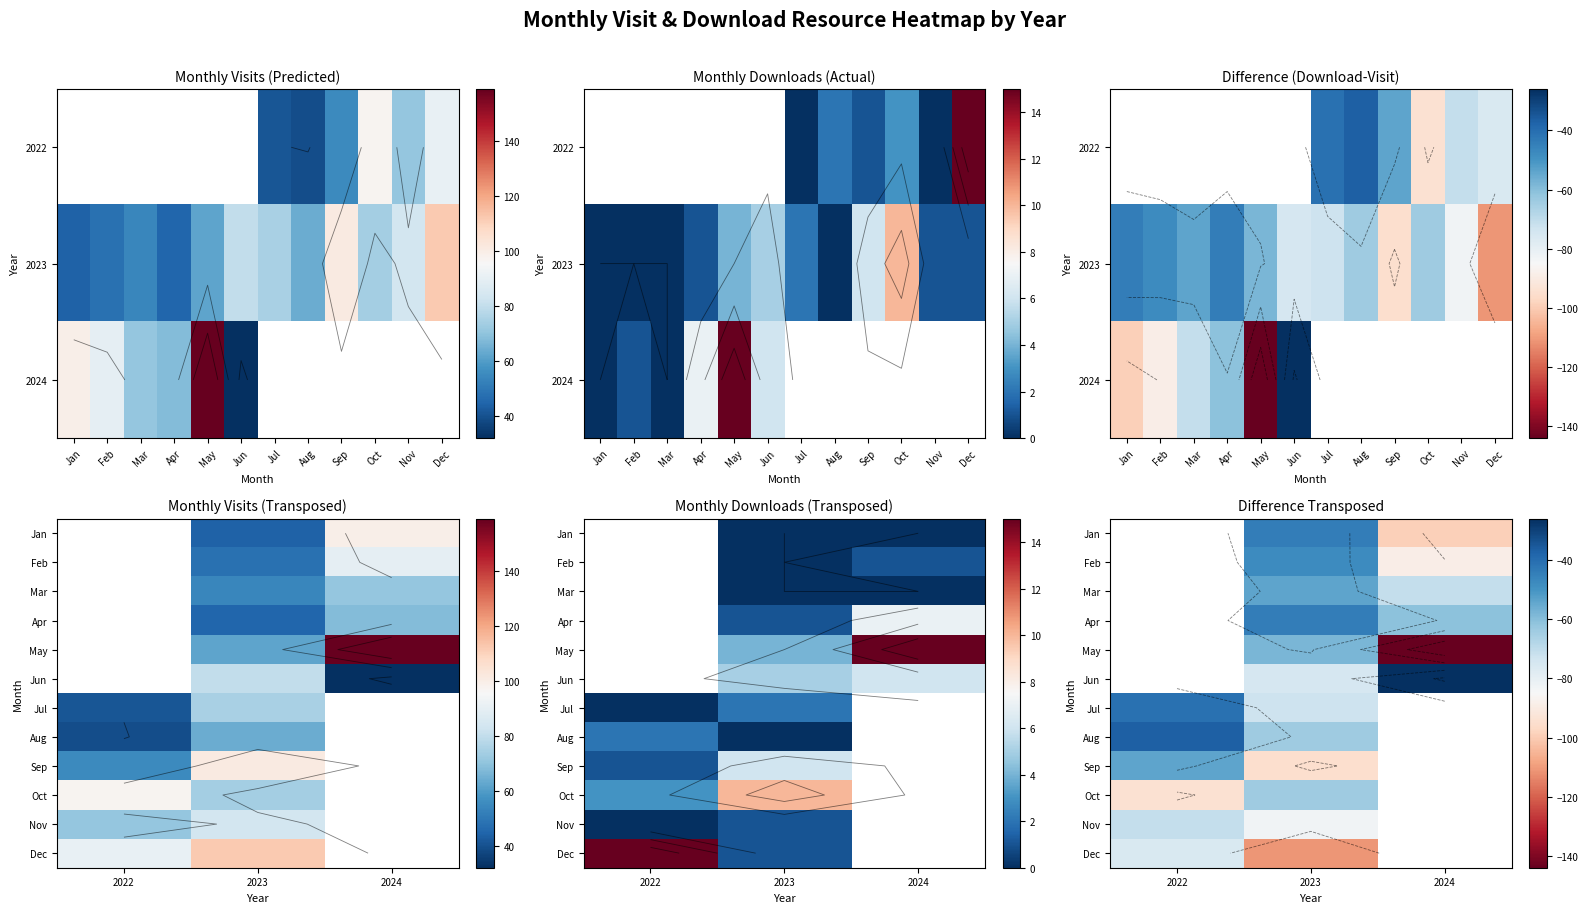

What is the smallest value displayed?

-144.0